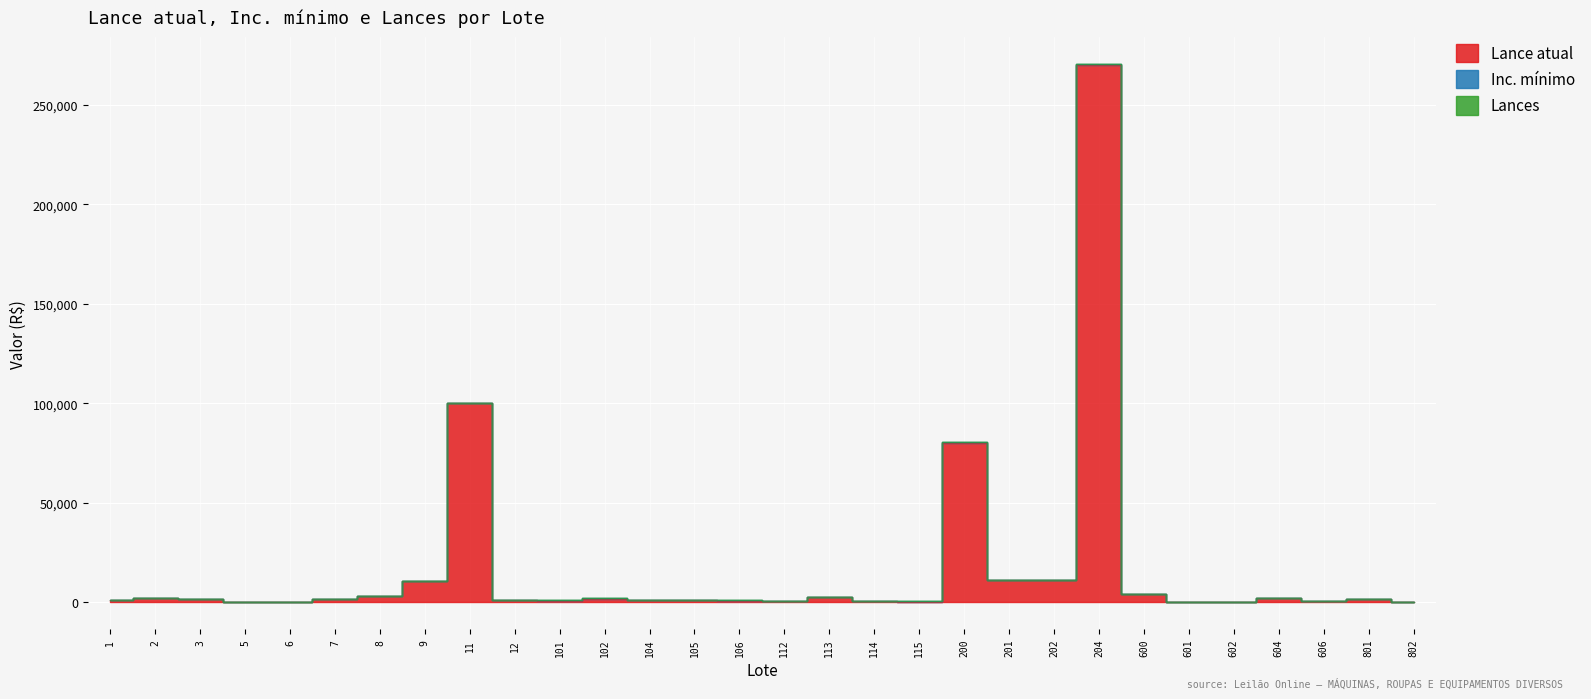

Does the chart display data point markers on the line(s)?

No